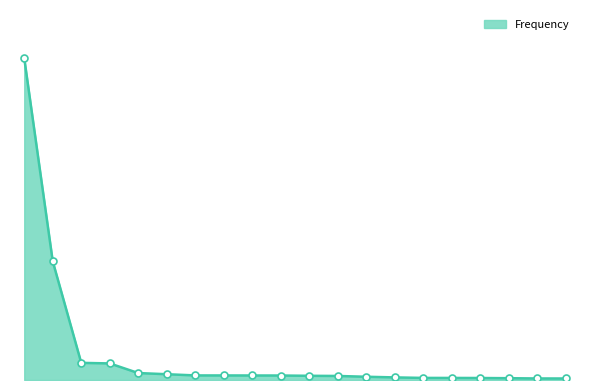

At which label is the value closest to 21704?

JUAN CARLOS